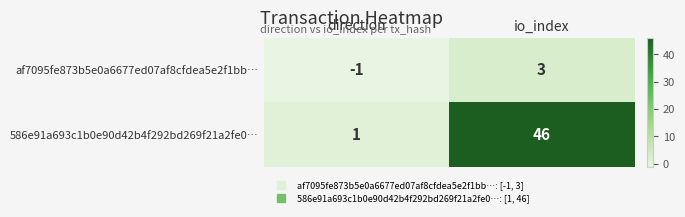

What is the difference between the 586e91a693c1b0e90d42b4f292bd269f21a2fe0… values at io_index and direction?

45